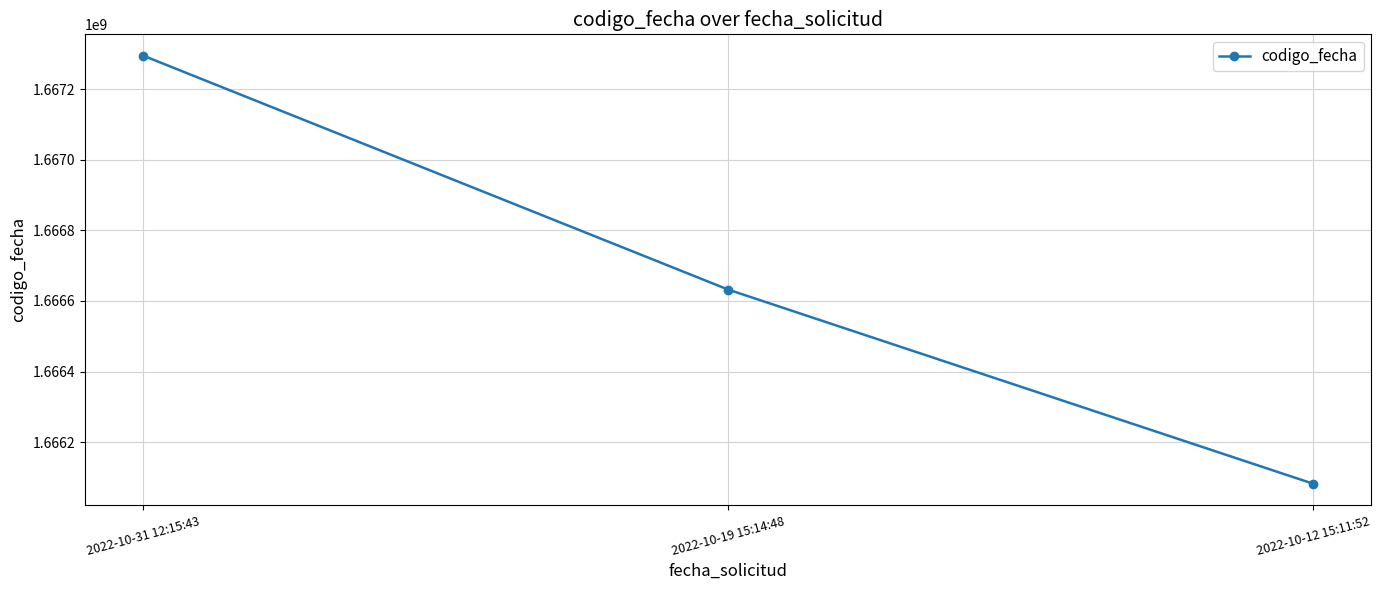

What is the label of the 2nd point from the right?

2022-10-19 15:14:48